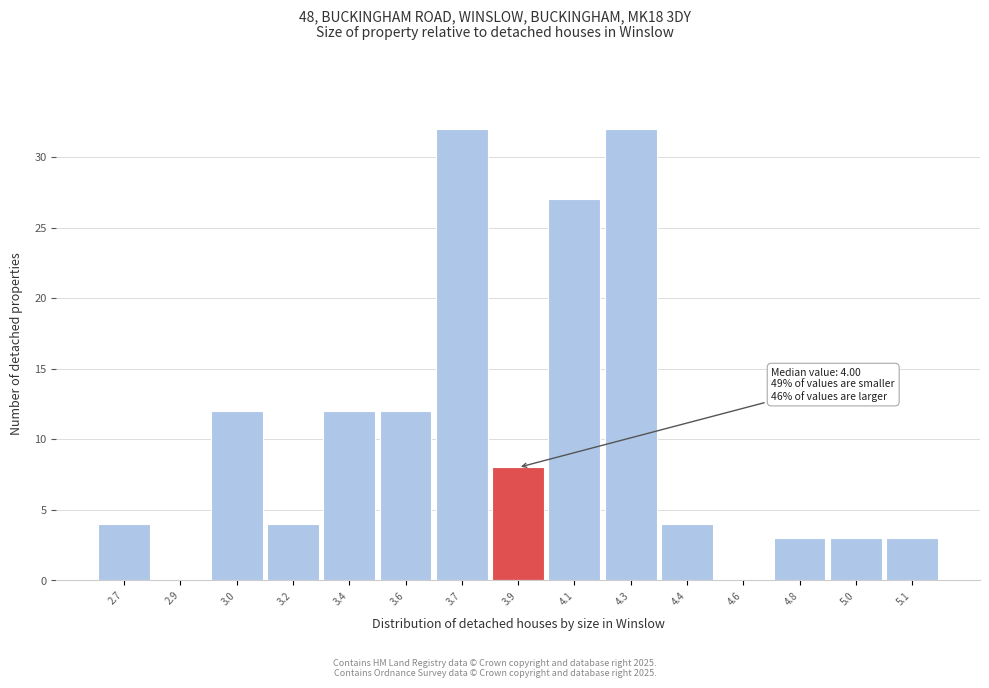

Reading left to right, transcribe all the data shown in this chart.

2.7=4	2.9=0	3.0=12	3.2=4	3.4=12	3.6=12	3.7=32	3.9=8	4.1=27	4.3=32	4.4=4	4.6=0	4.8=3	5.0=3	5.1=3